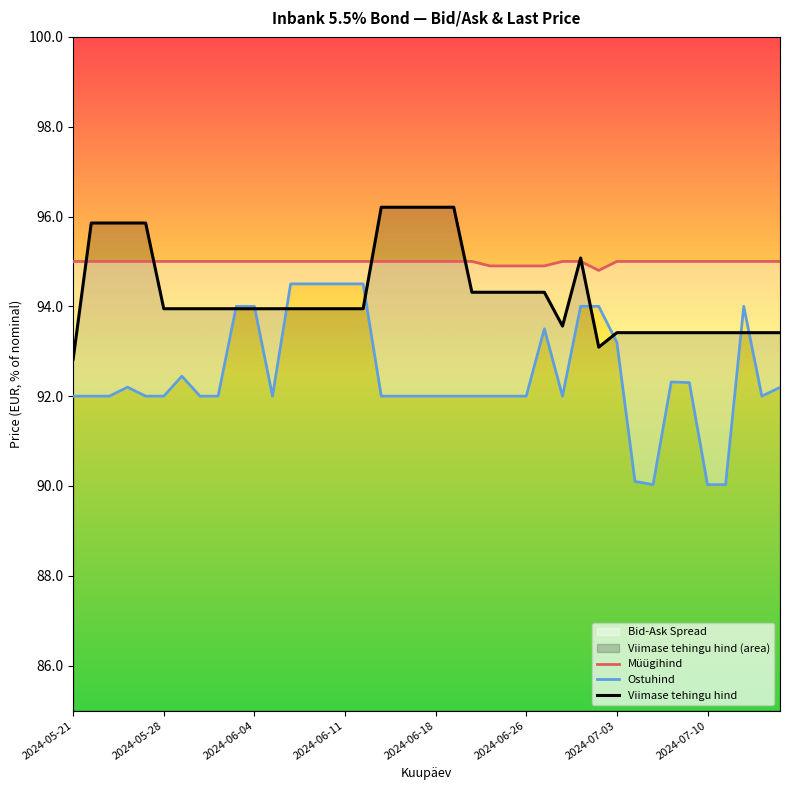

What is the sum of all Müügihind values?

3799.4